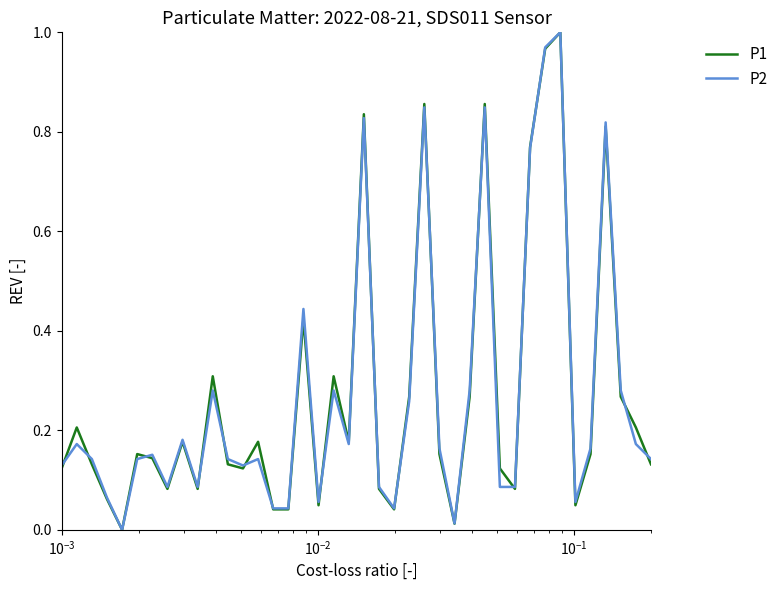

Which series ends up on top after the final intersection of P2 and P1?

P2